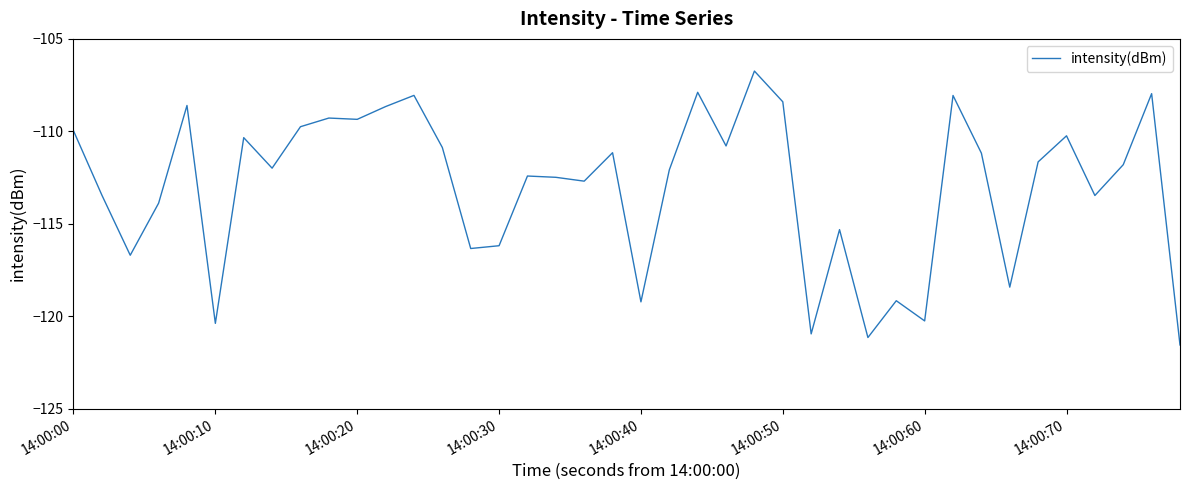

What is the minimum value shown in the chart?

-121.6